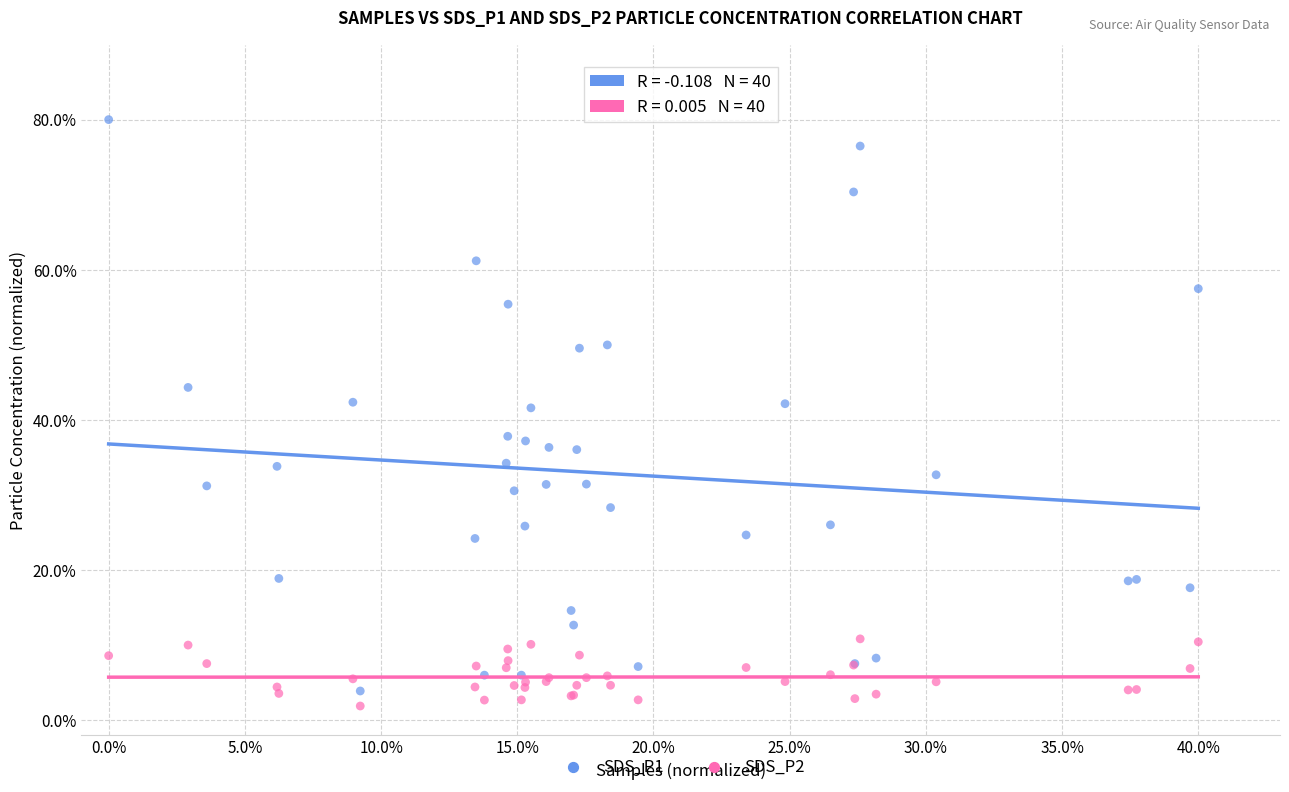

What are all the series names shown in the legend?

SDS_P1, SDS_P2